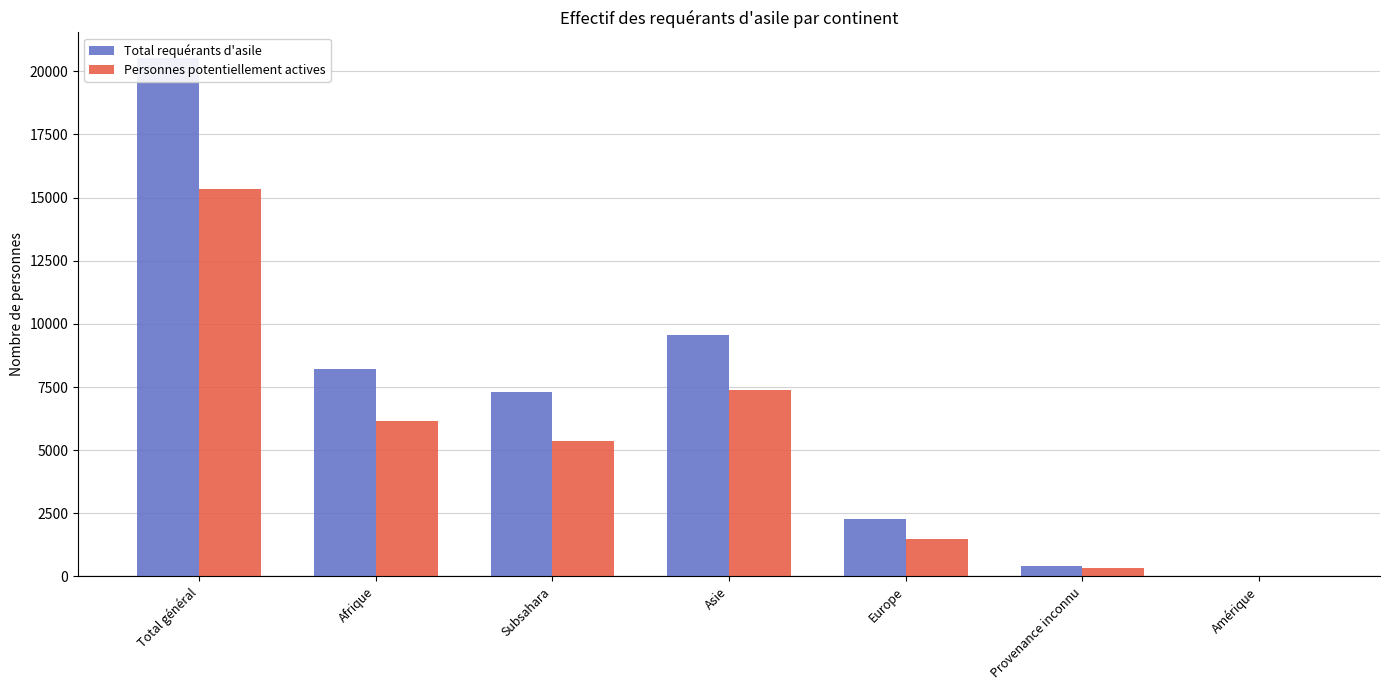

List the series in order of their overall mean, highest first.

Total requérants d'asile, Personnes potentiellement actives